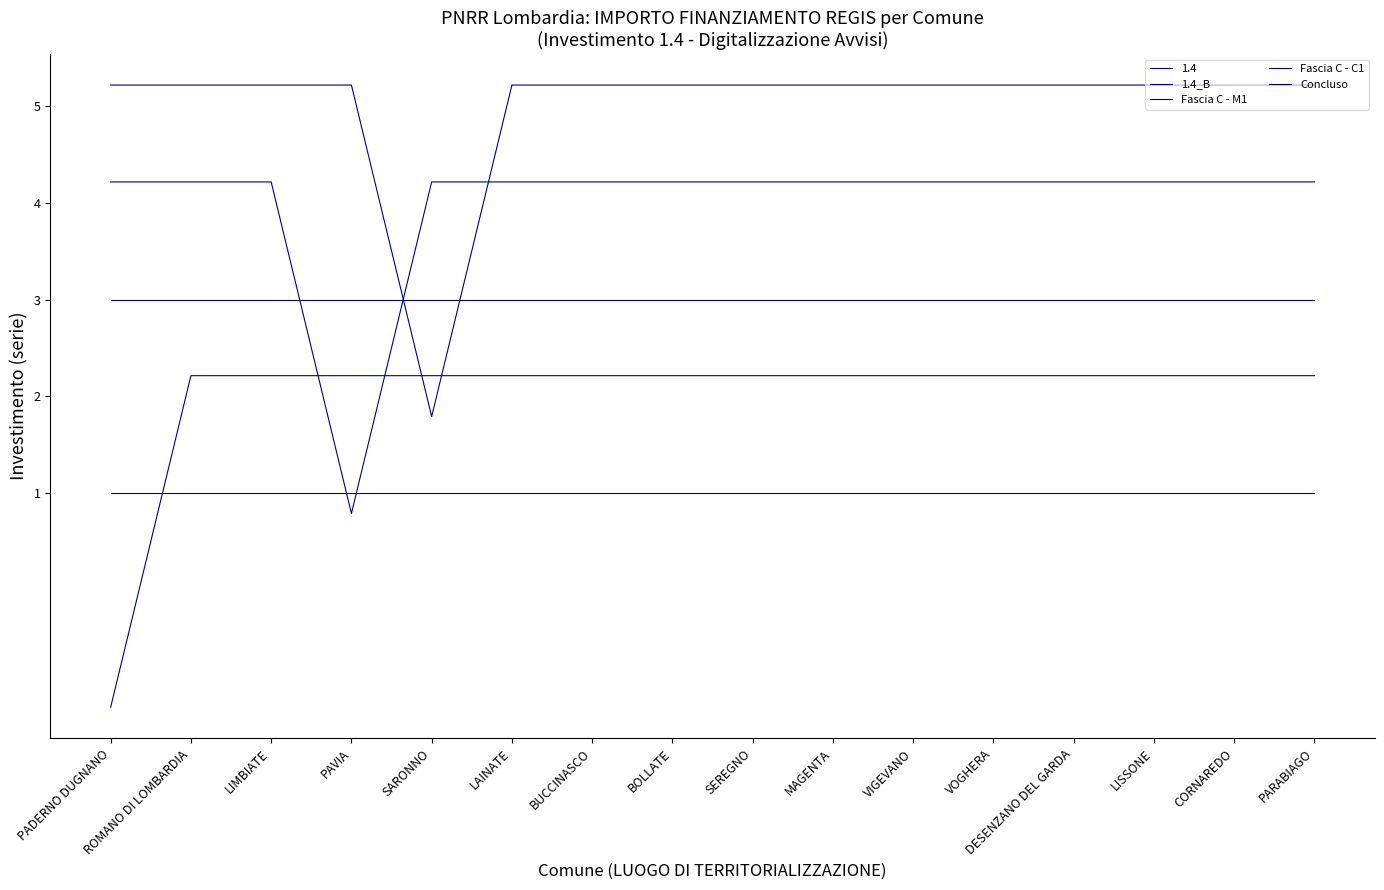

Does the chart have visible grid lines?

No